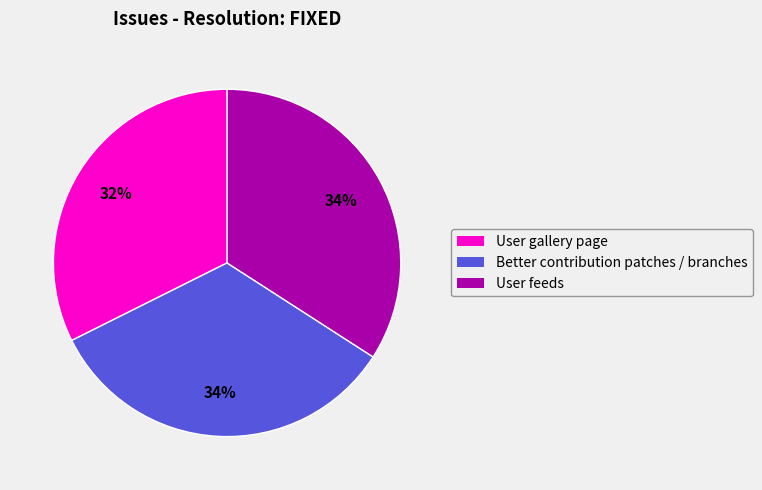

To the nearest percent, what portion does Better contribution patches / branches represent?

34%